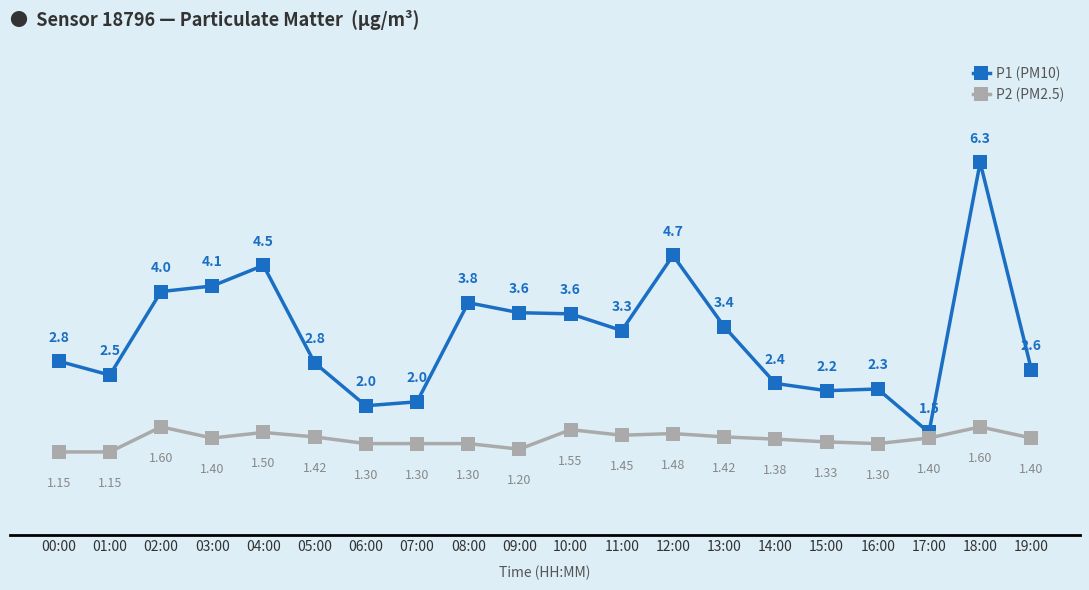

What is the difference between the highest and lowest values at 16:00?

1.0